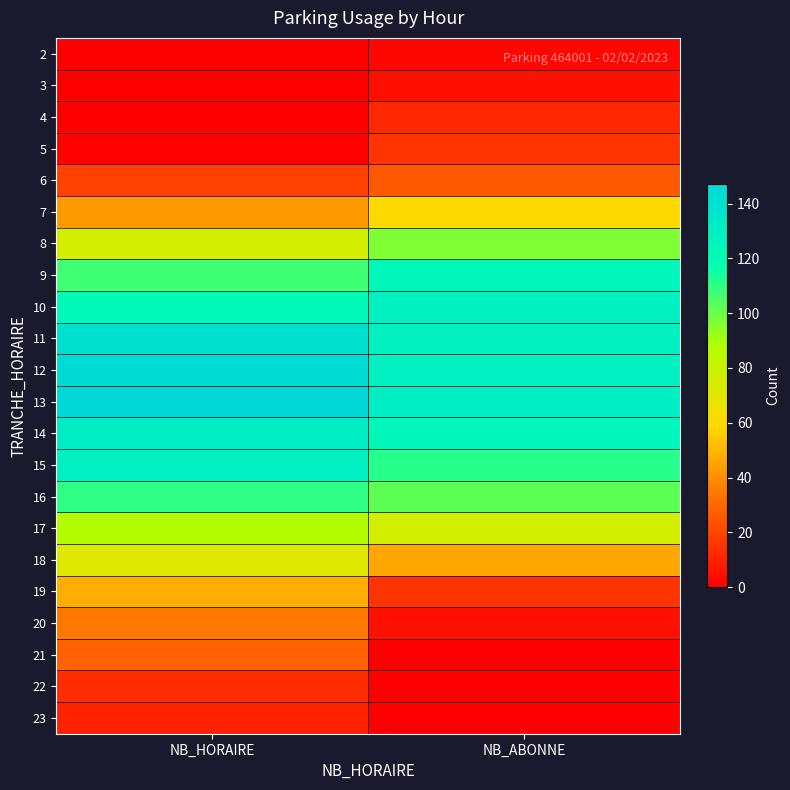

What is the greatest value displayed?

147